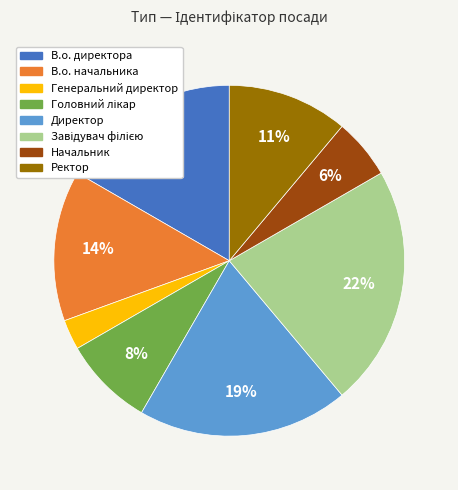

To the nearest percent, what percentage of the pie is Ректор?

11%